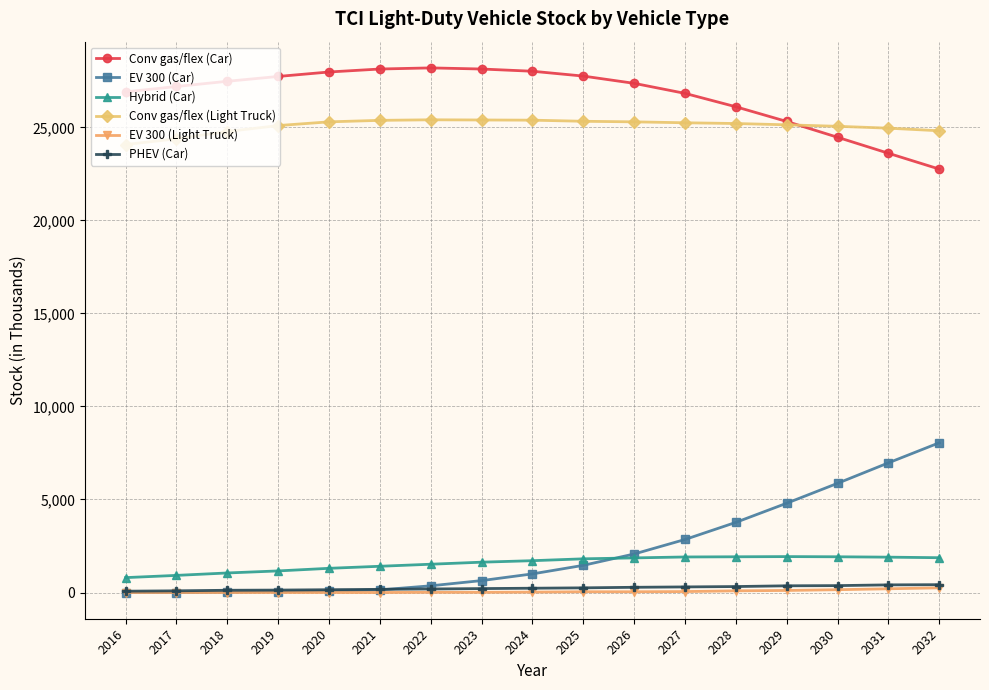

What is the maximum value shown in the chart?

28200